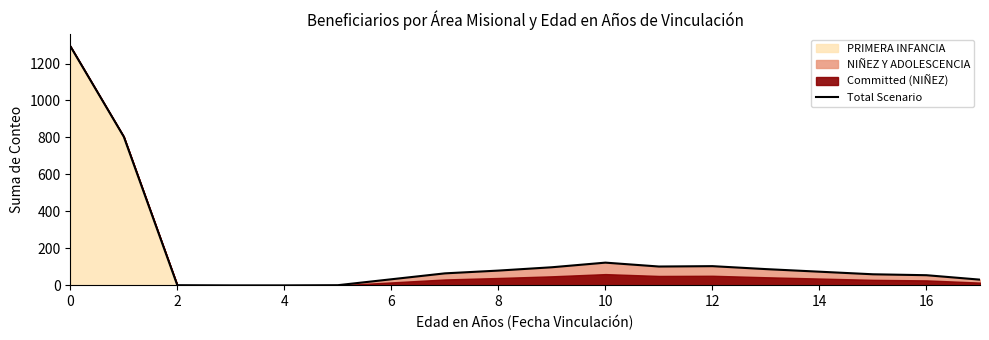

Does the chart display data point markers on the line(s)?

No